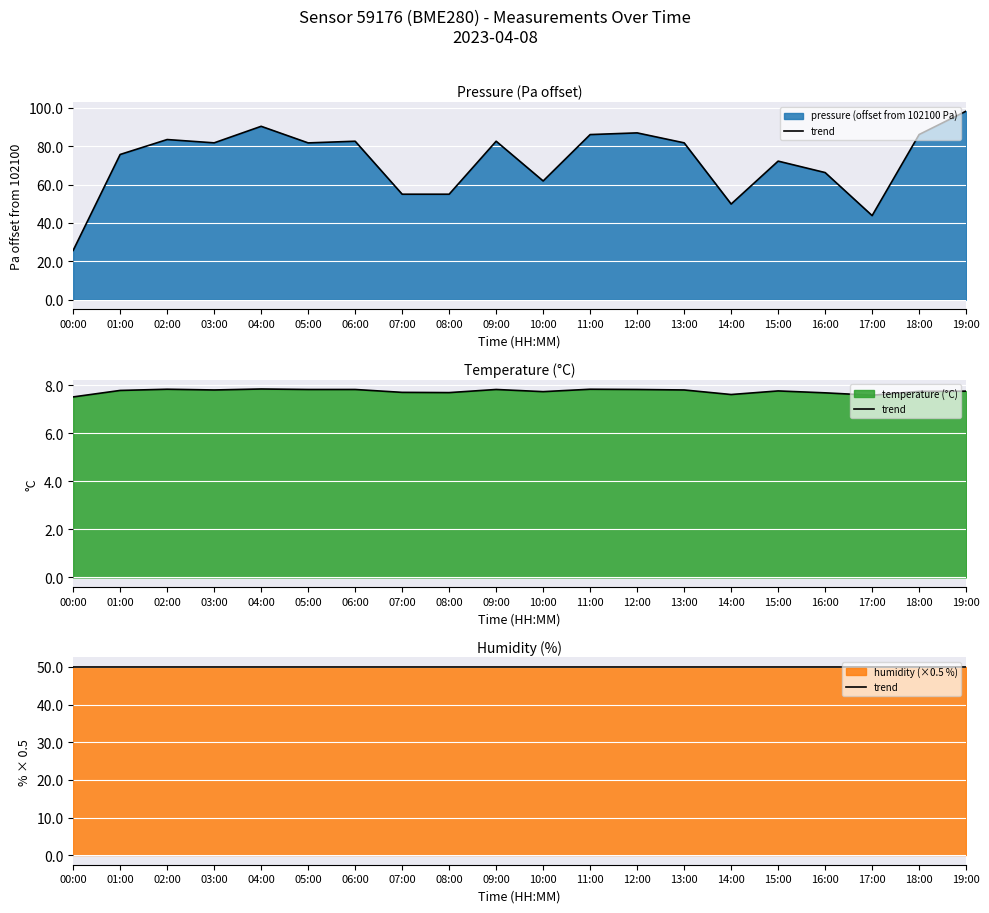

Which category has the highest value across all series?

19:00